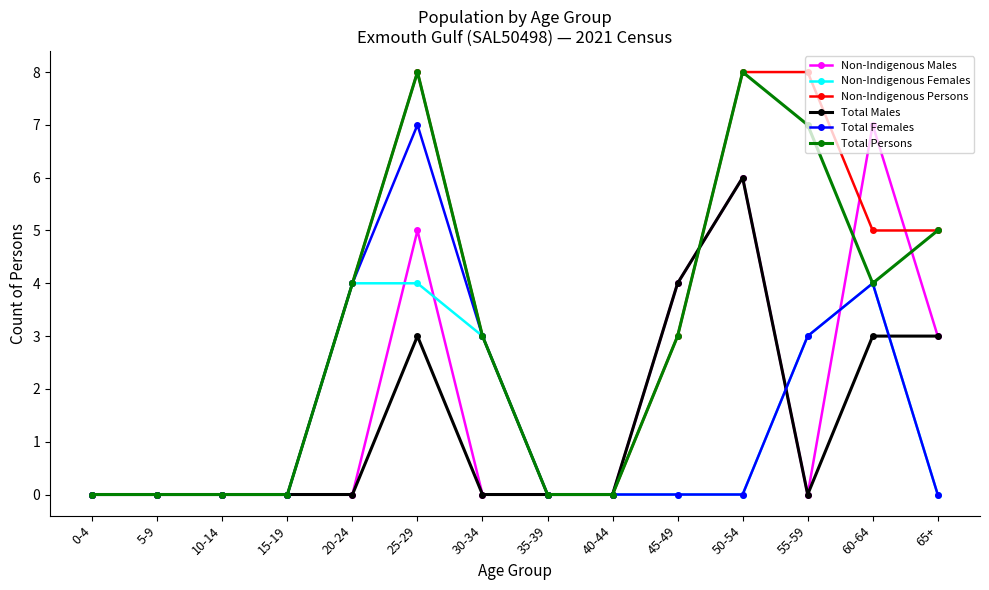

Is it true that Total Persons equals 3 at 15-19?

False